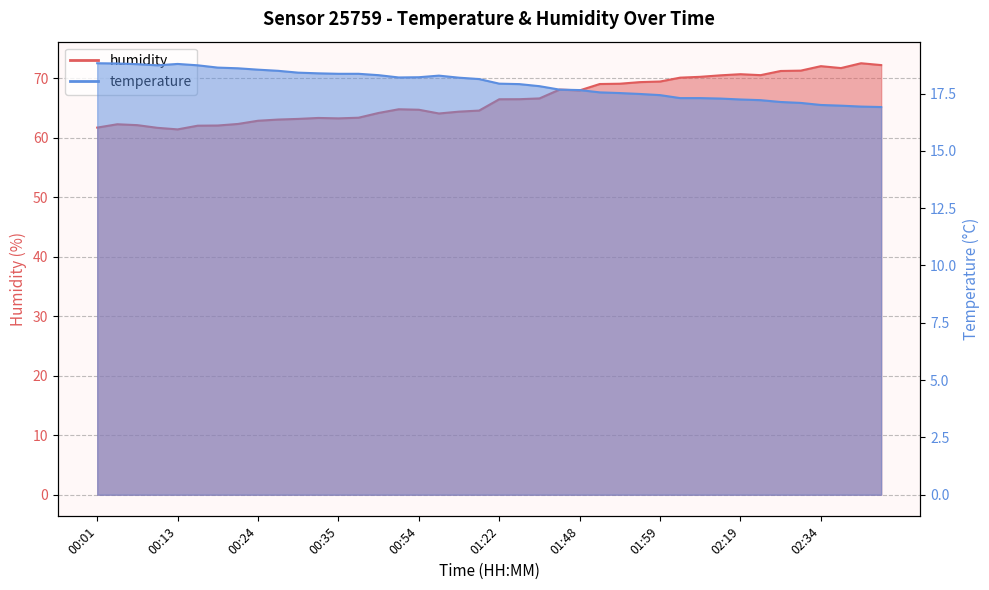

What is the difference between the second highest and minimum values in the humidity series?

10.8